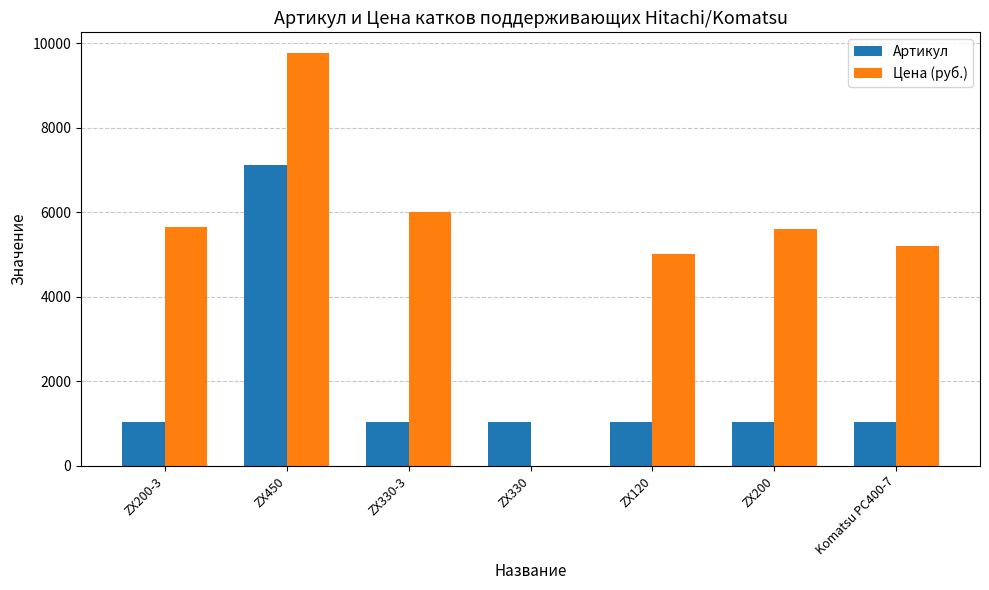

Is it true that Цена (руб.) equals 3366 at Komatsu PC400-7?

False